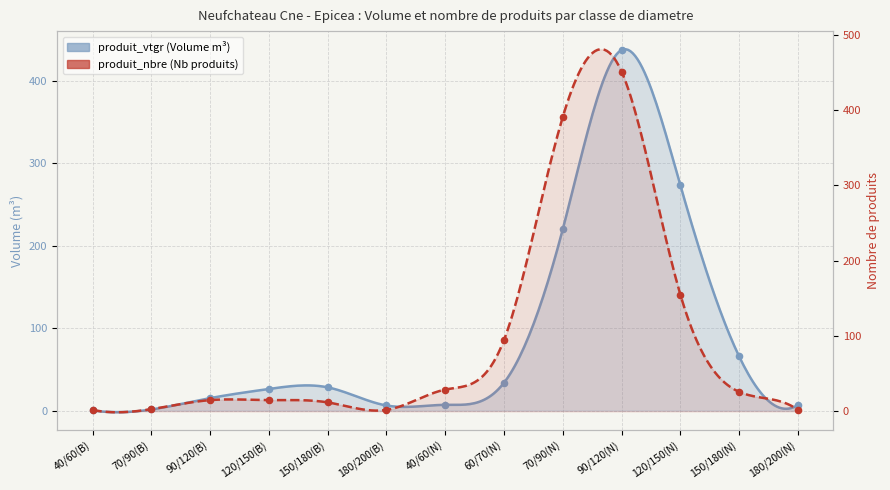

Which series reaches the maximum Y coordinate?

produit_nbre